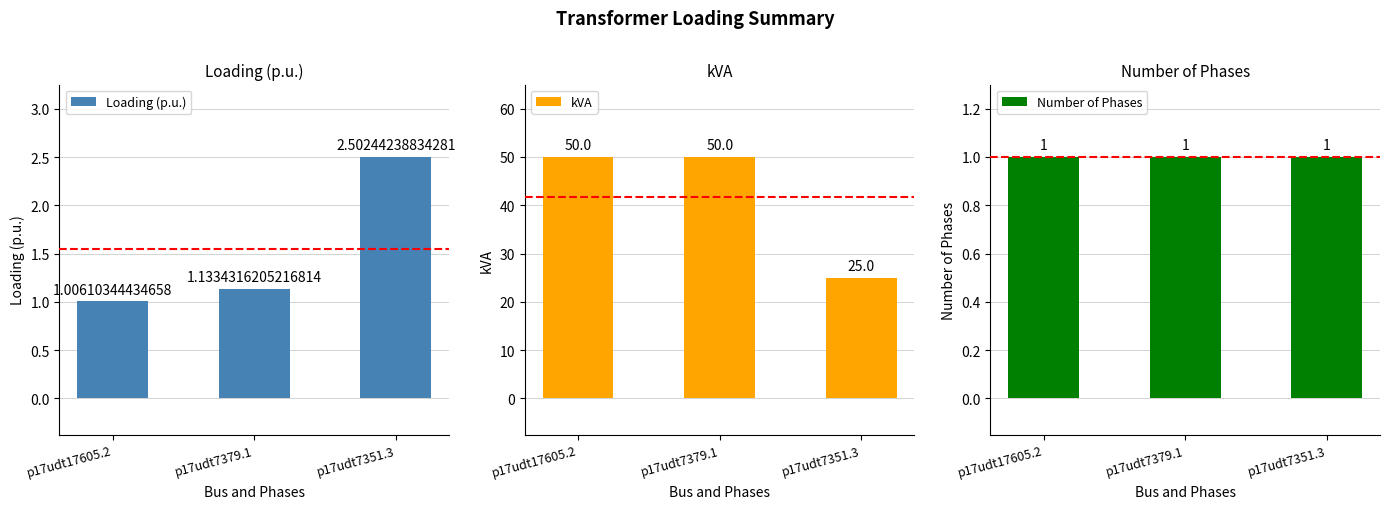

Rank the categories by kVA value from lowest to highest.

p17udt7351.3, p17udt17605.2, p17udt7379.1